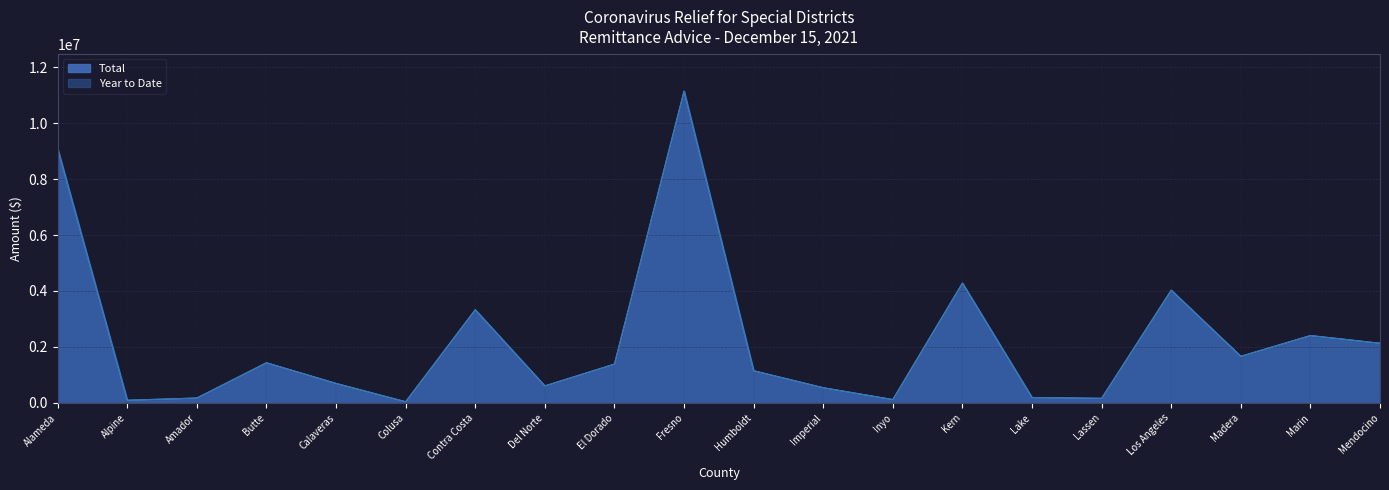

Reading right to left, transcribe all the data shown in this chart.

Total: 2132696	2407993	1665635	4028537	164475	192968	4281321	120303	543191	1150721	11140649	1387027	608262	3329425	42059	696638	1435595	175034	95675	9085375
Year to Date: 2132696	2407993	1665635	4028537	164475	192968	4281321	120303	543191	1150721	11140649	1387027	608262	3329425	42059	696638	1435595	175034	95675	9085375